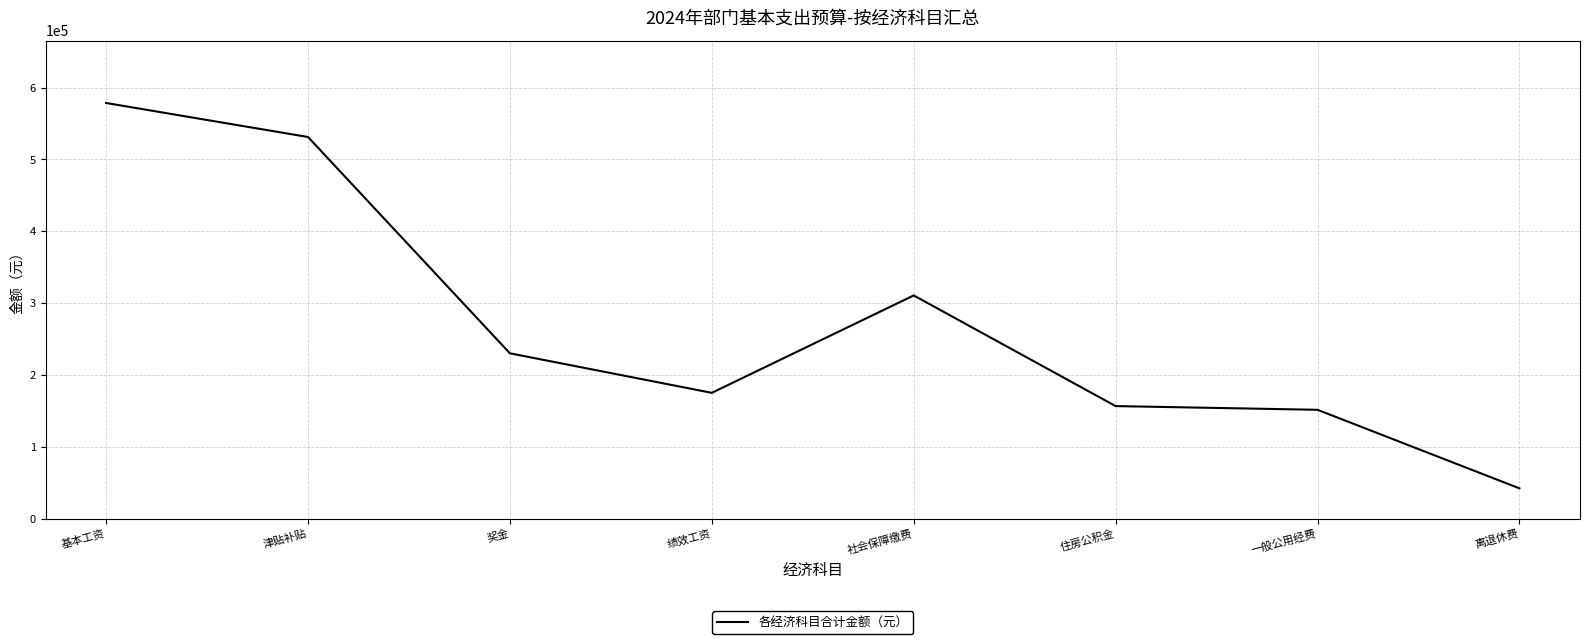

Is it true that the value at 一般公用经费 is 83190.7?

False